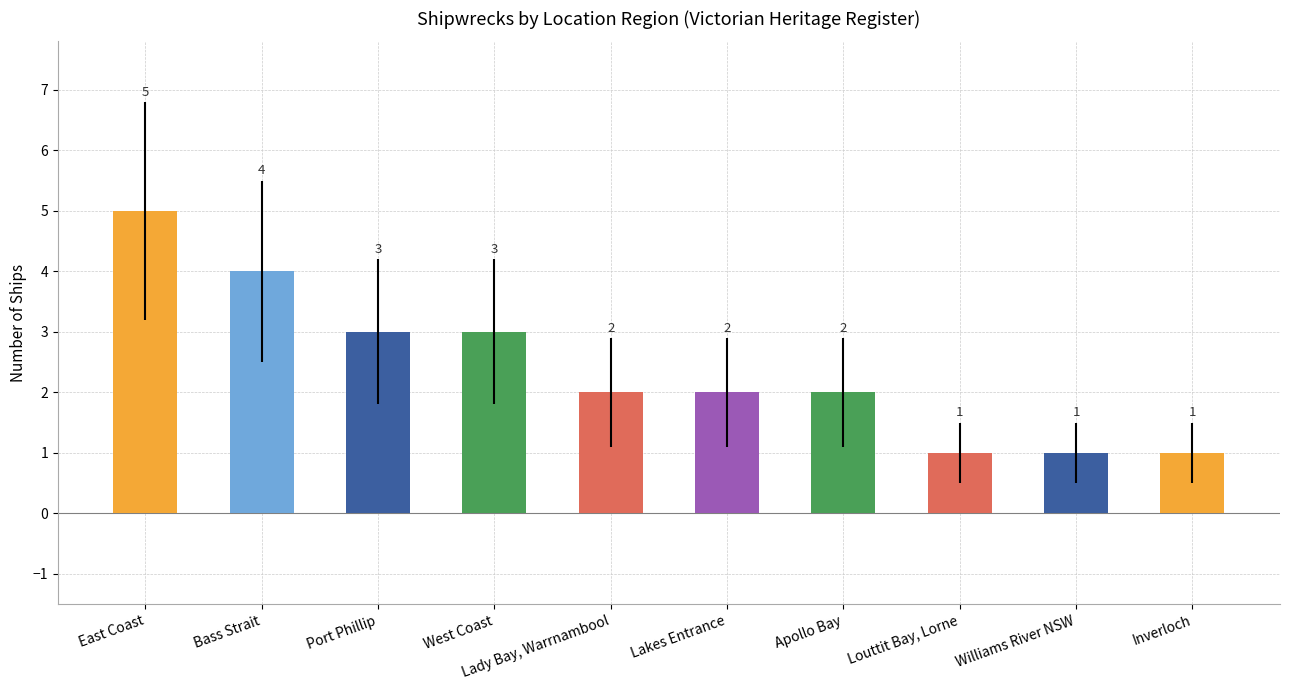

What position from the right is Williams River NSW?

2